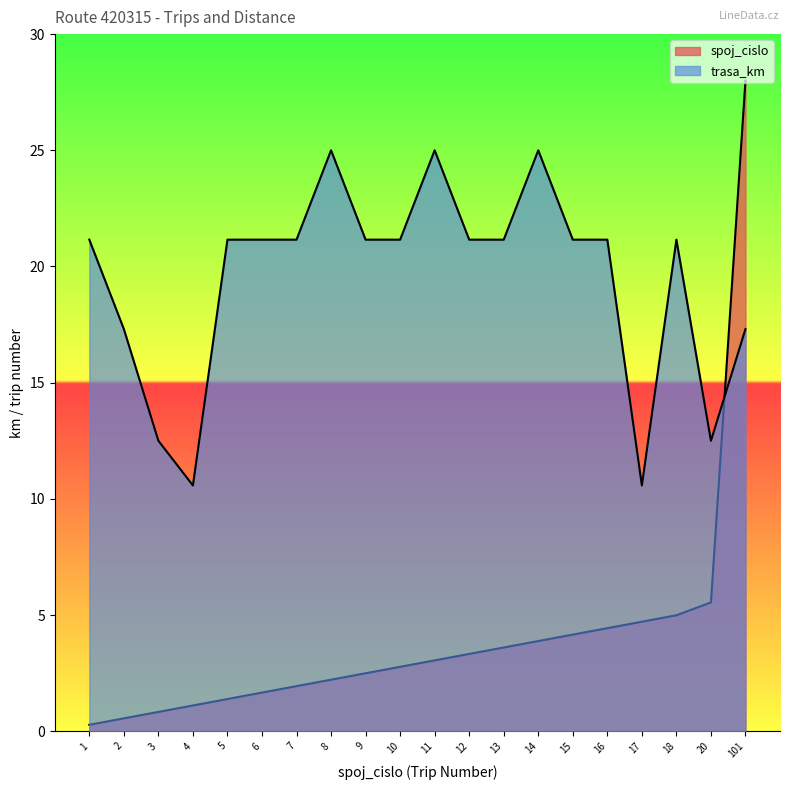

True or false: spoj_cislo and trasa_km intersect in this chart.

True